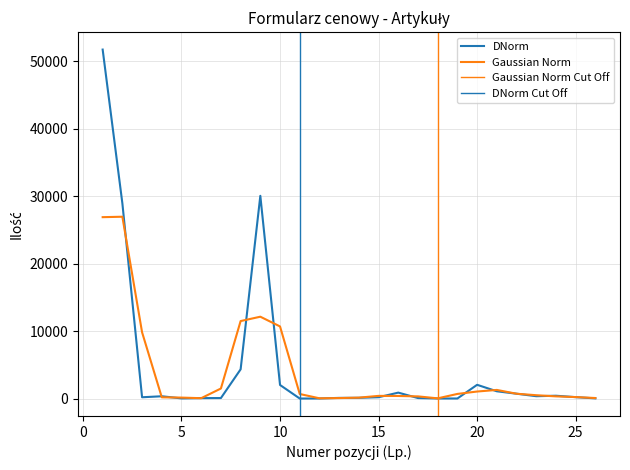

What is the minimum value shown in the chart?

6